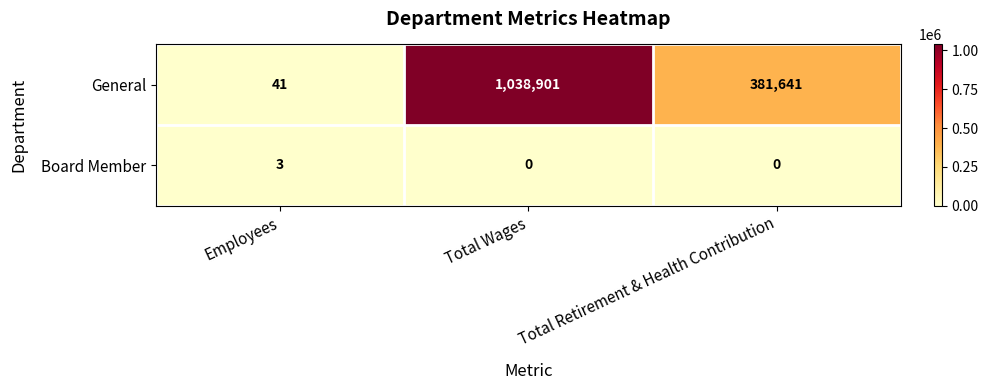

At which category does the chart reach its peak across all series?

Total Wages